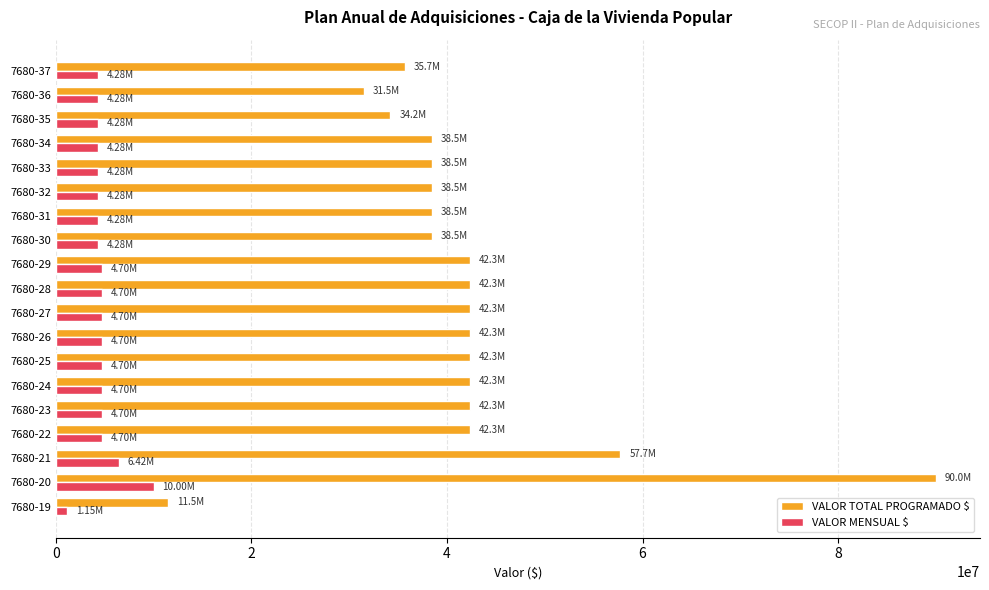

What is the difference between the highest and lowest values at 7680-35?

29935500